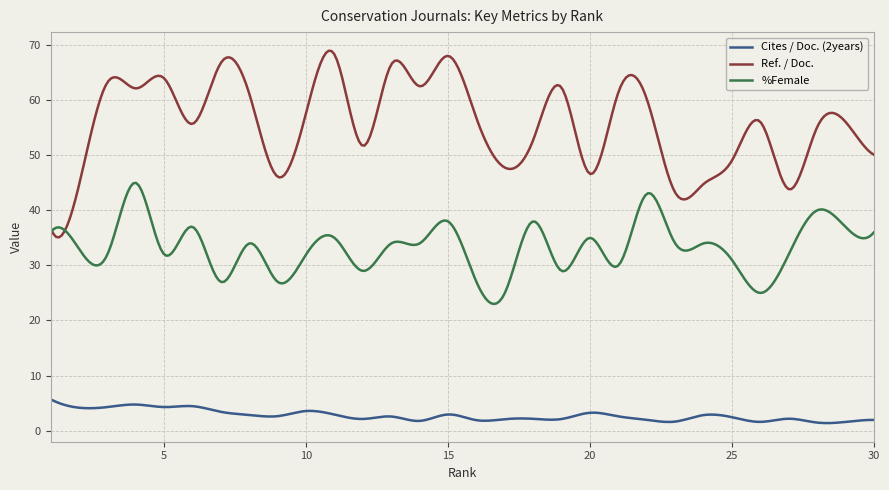

What is the highest value of the Ref. / Doc. series?

69.0